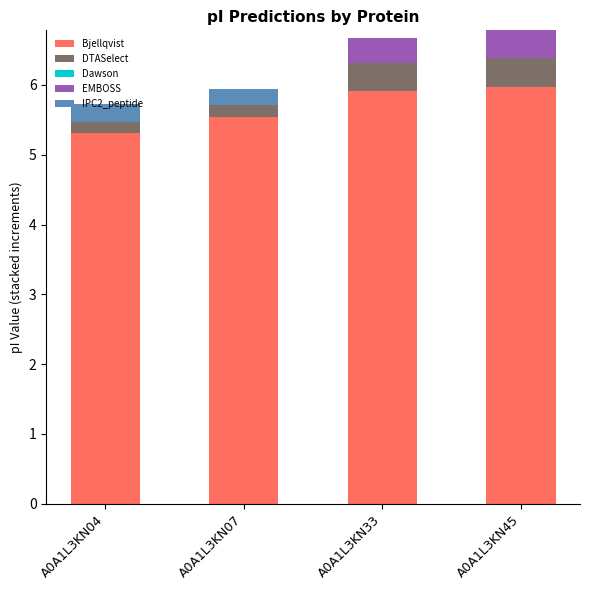

What is the total value across all series at A0A1L3KN33?

6.7